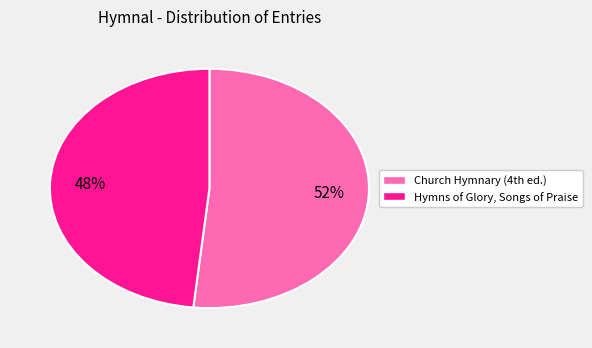

Is there a majority slice in this chart?

Yes